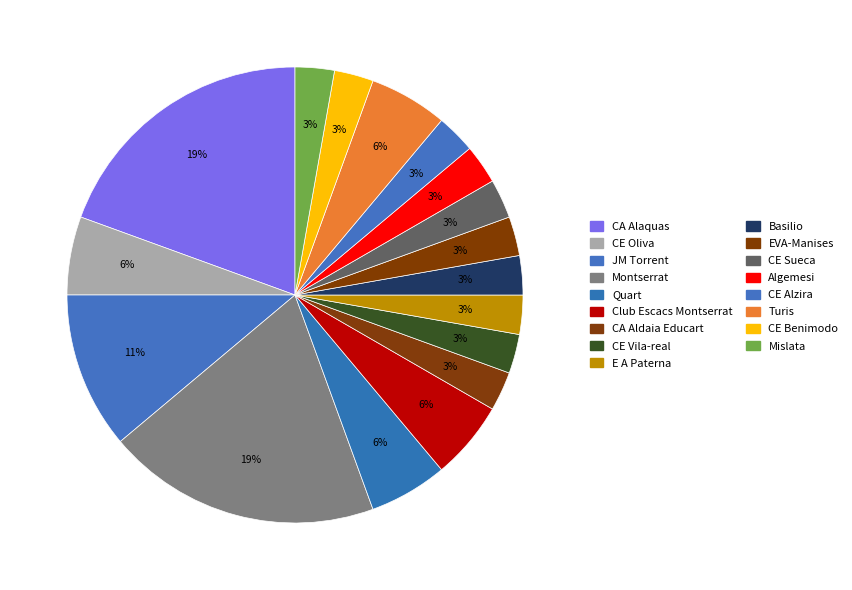

Count the number of slices in the pie.

17